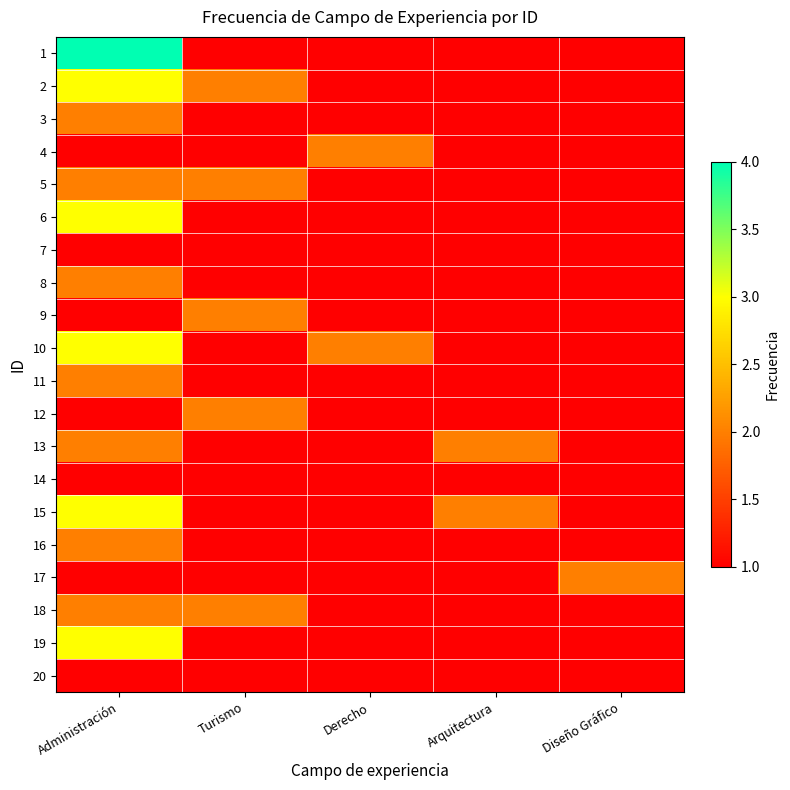

List the series in order of their peak value, lowest first.

7, 14, 20, 3, 4, 5, 8, 9, 11, 12, 13, 16, 17, 18, 2, 6, 10, 15, 19, 1